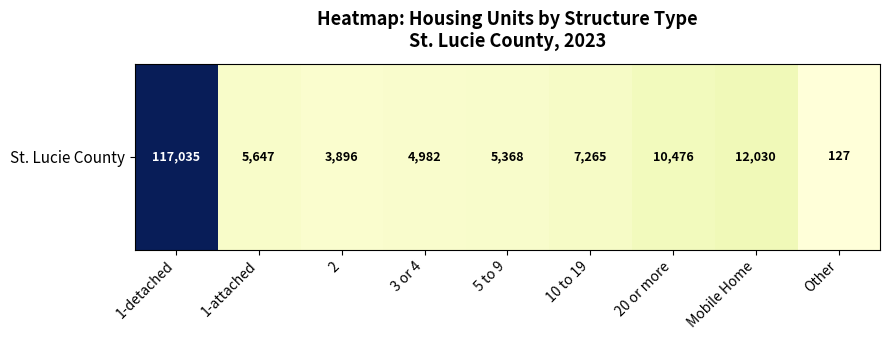

List the labels in order of value, largest first.

1-detached, Mobile Home, 20 or more, 10 to 19, 1-attached, 5 to 9, 3 or 4, 2, Other